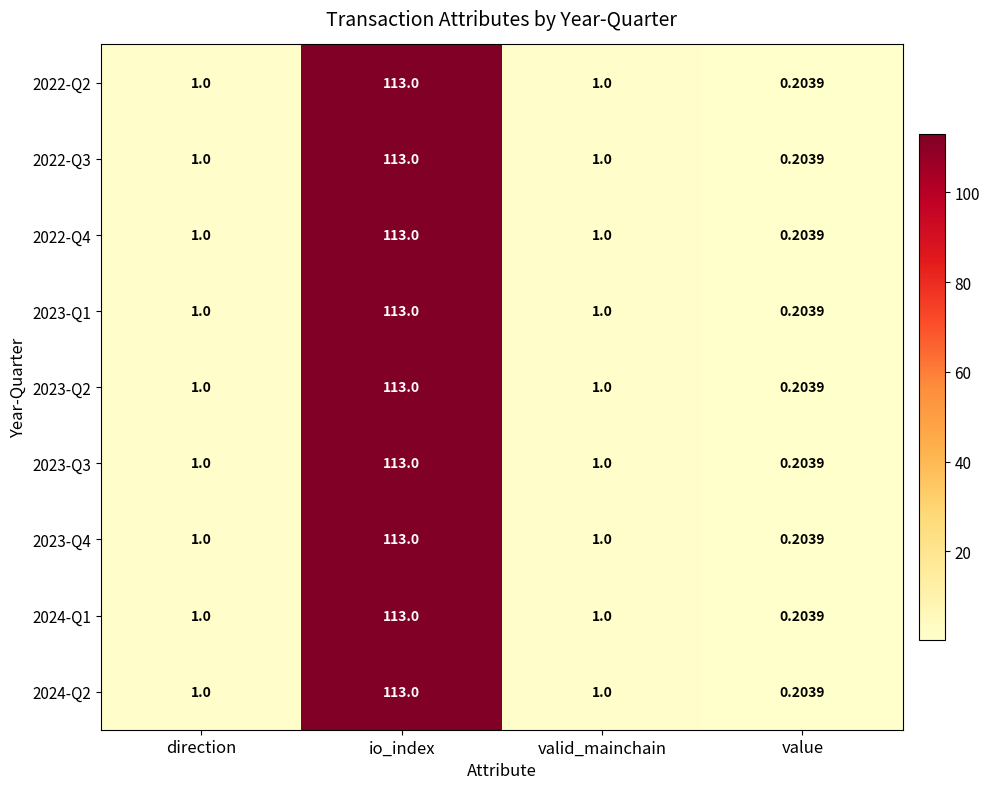

Which category has the highest value across all series?

io_index